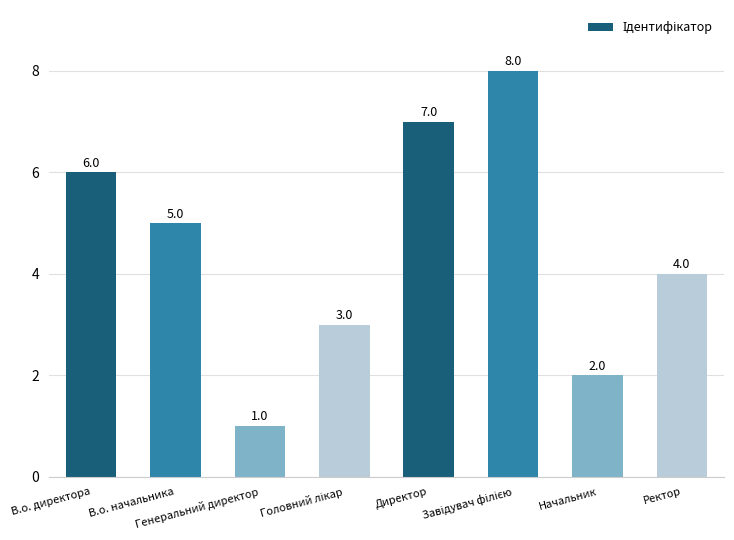

What is the difference between the maximum and minimum values?

7